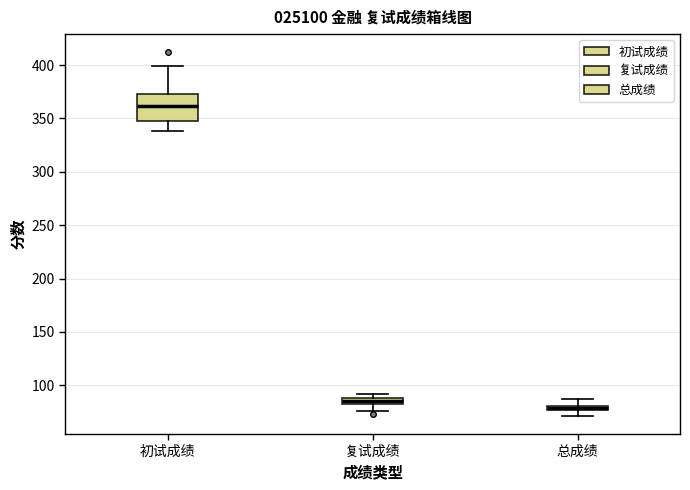

Which box is the tallest, from its lower edge to its upper edge?

初试成绩